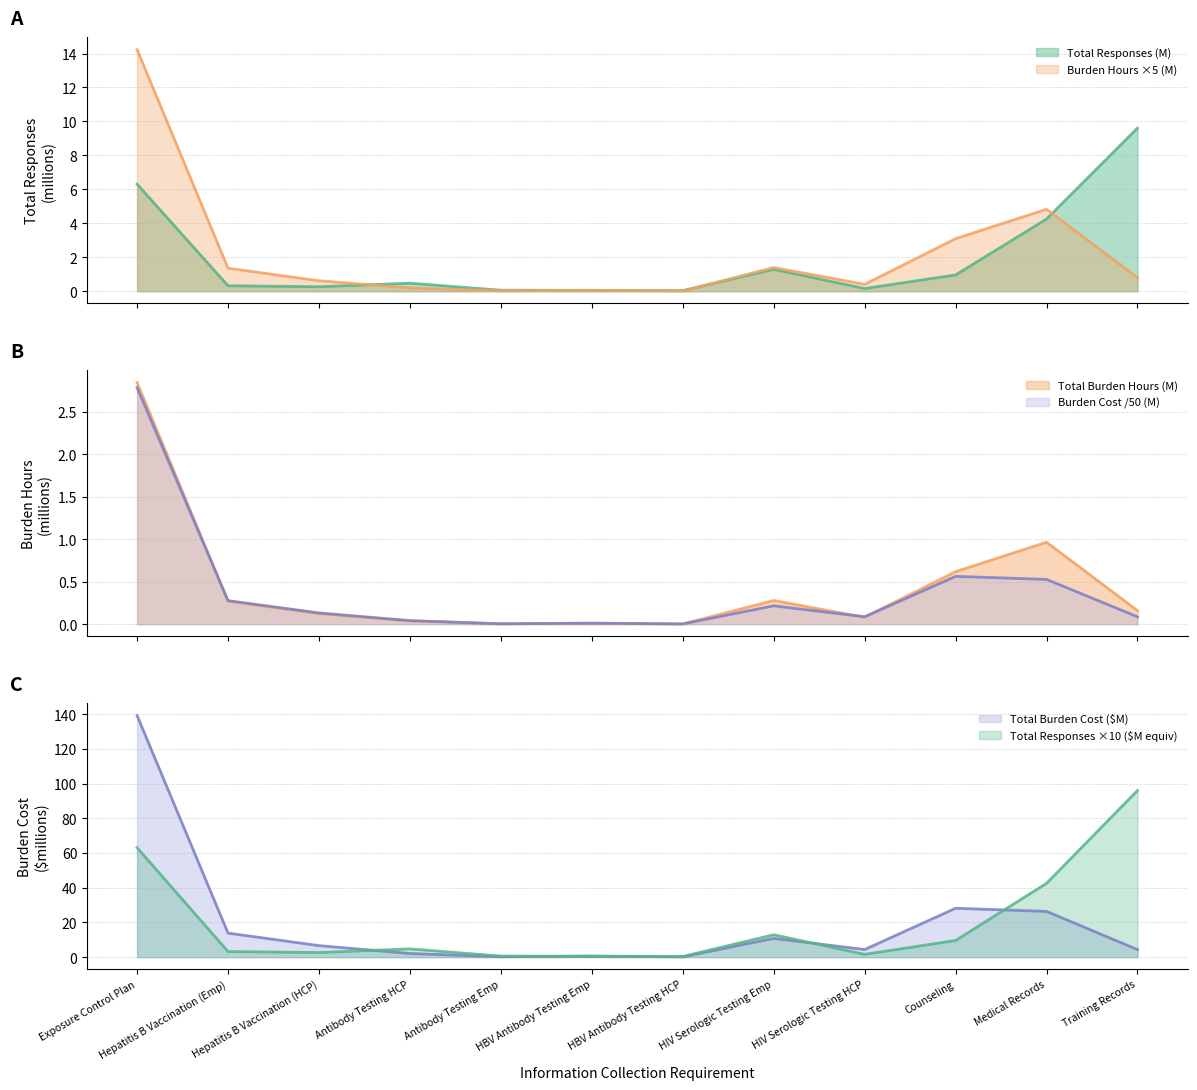

How many data points in Total Burden Cost are less than 6?

6